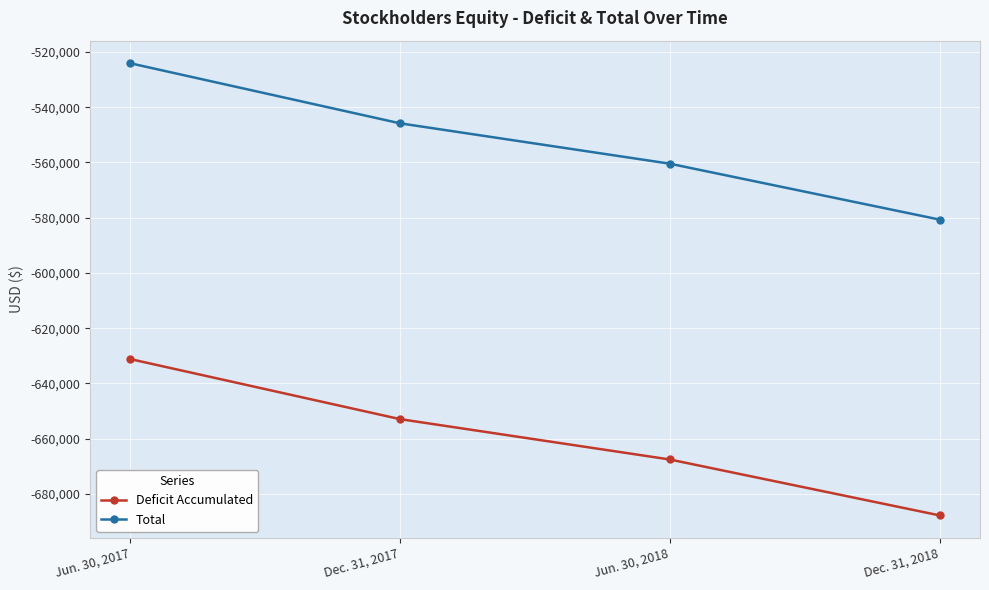

True or false: Total and Deficit Accumulated intersect in this chart.

False